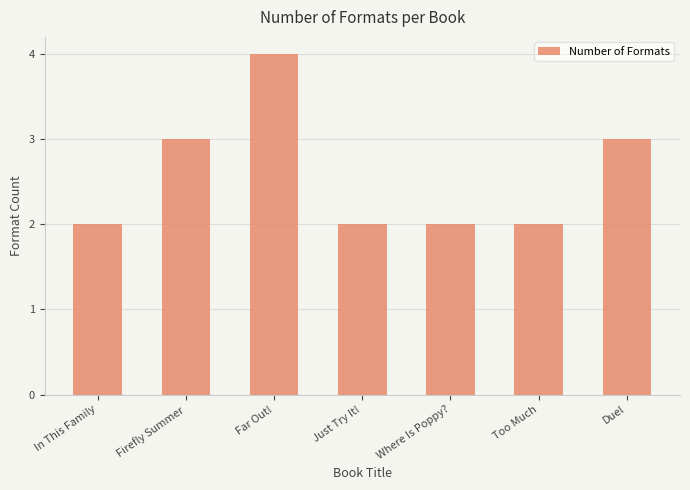

What is the ratio of the value at Where Is Poppy? to the value at Firefly Summer?

0.7